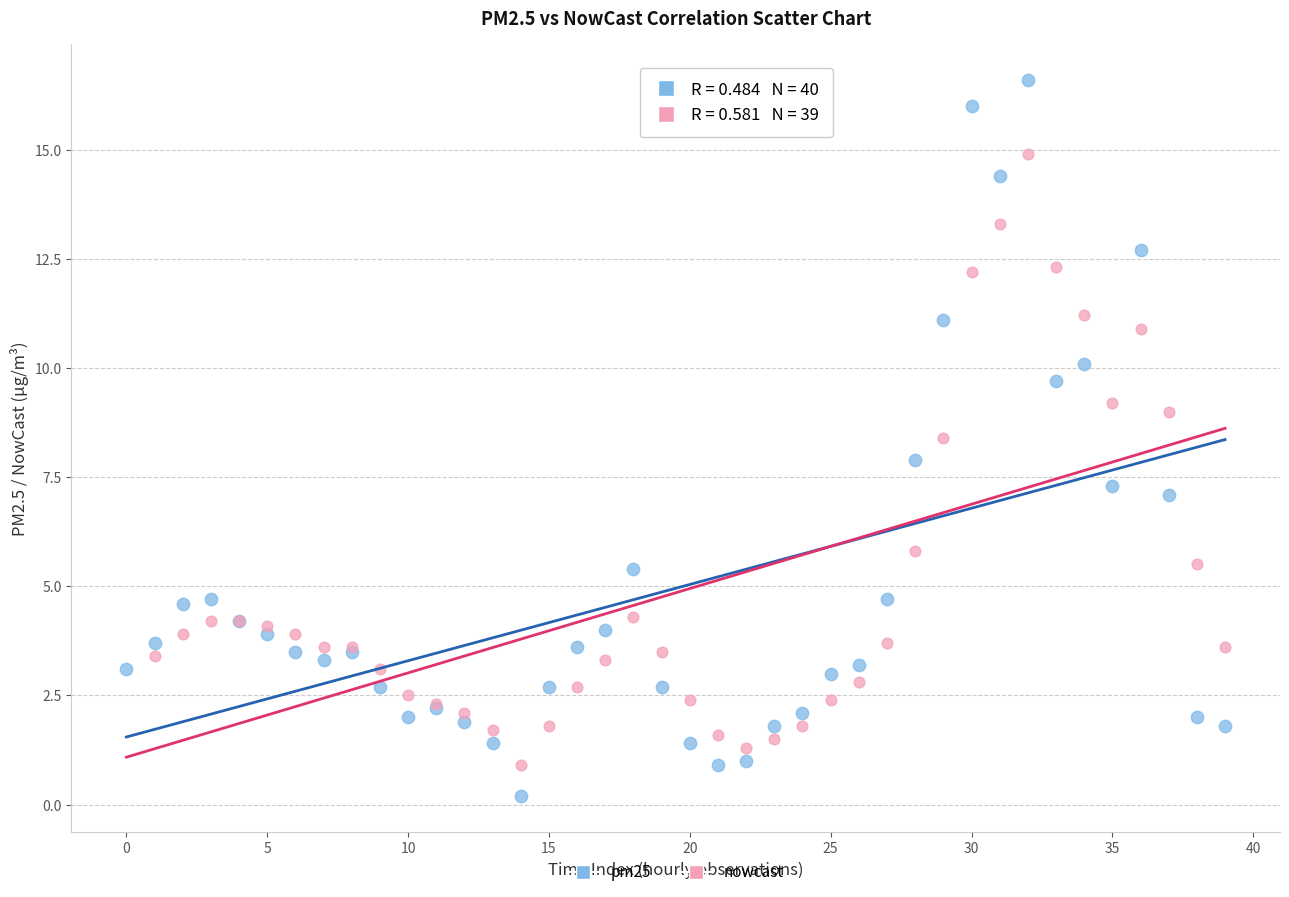

Which series reaches the maximum Y coordinate?

pm25